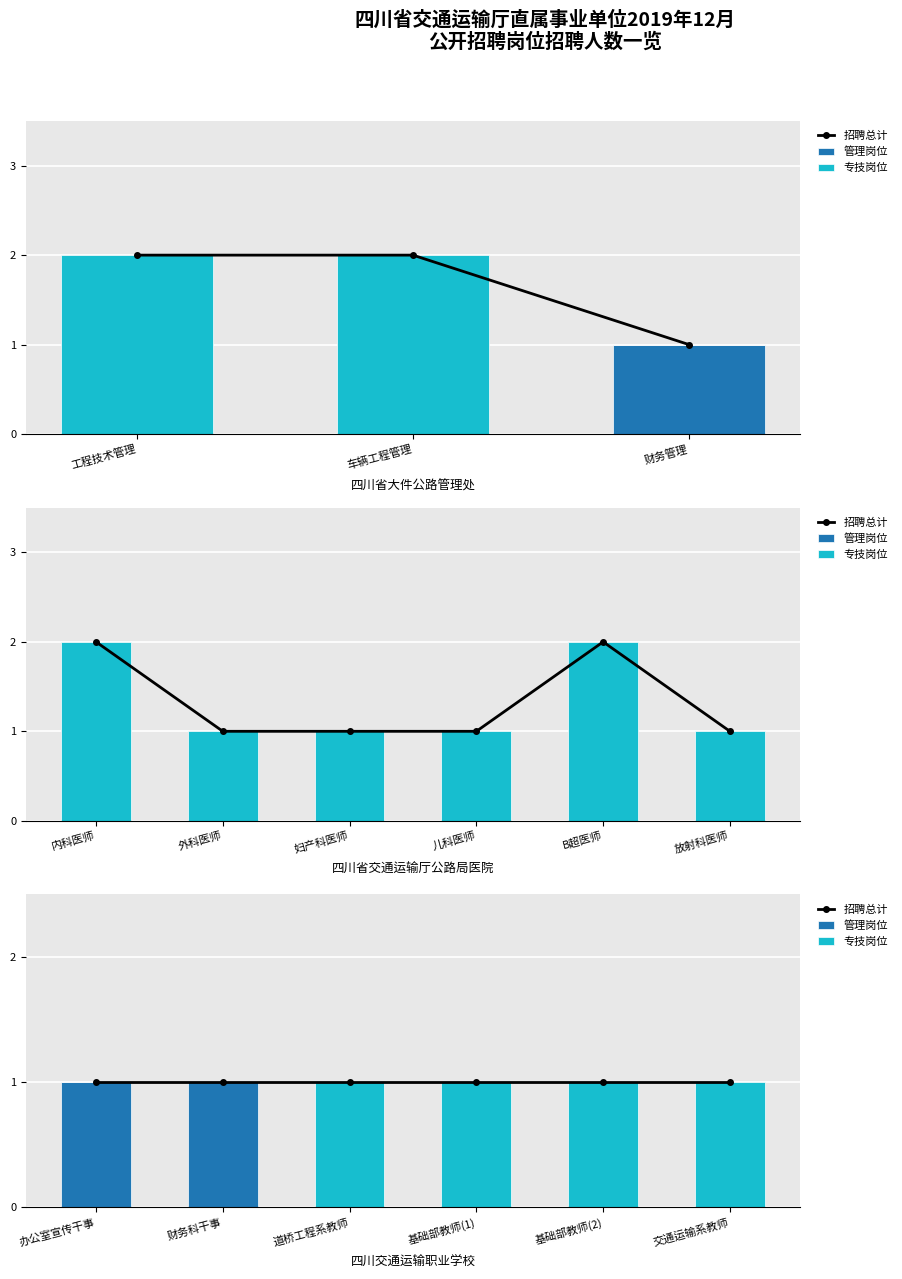

Which series has the largest total across all categories?

招聘总计